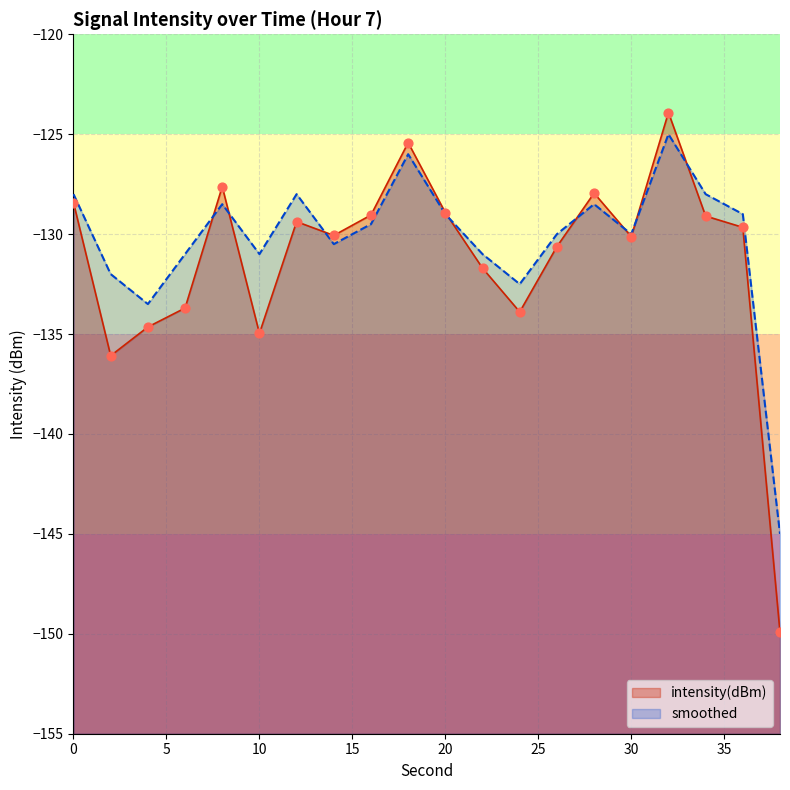

What is the total value across all series at 28?

-256.4